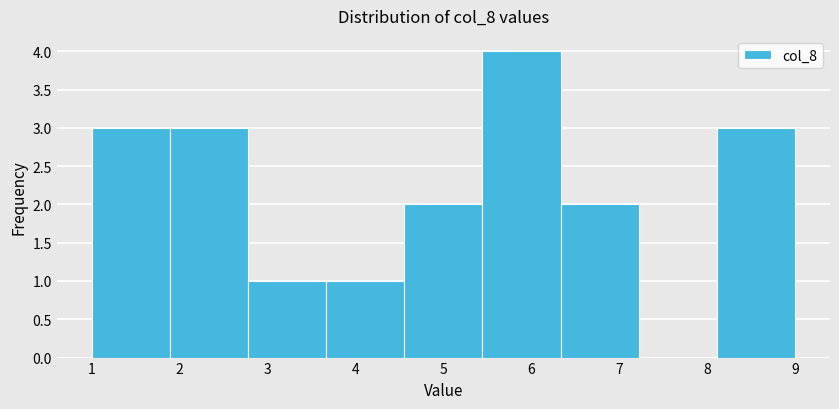

Reading left to right, list every bar in this chart as the range it spans on the x-axis followed by its height. Neither the bar edges nor the heights are printed on the chart, so give them approximately, as read against the axes.

1.0 to 1.9: 3
1.9 to 2.8: 3
2.8 to 3.7: 1
3.7 to 4.6: 1
4.6 to 5.4: 2
5.4 to 6.3: 4
6.3 to 7.2: 2
7.2 to 8.1: 0
8.1 to 9.0: 3